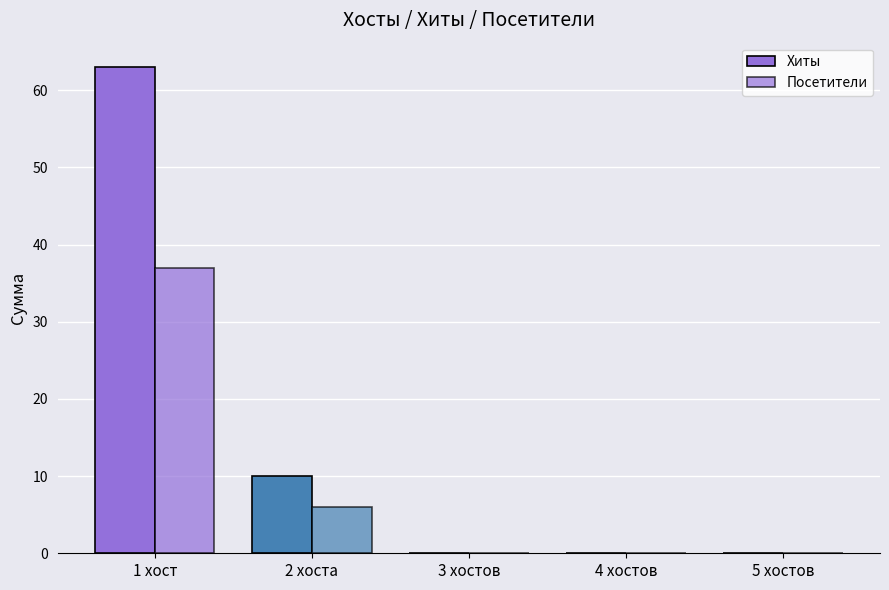

What position from the left is 1 хост?

1